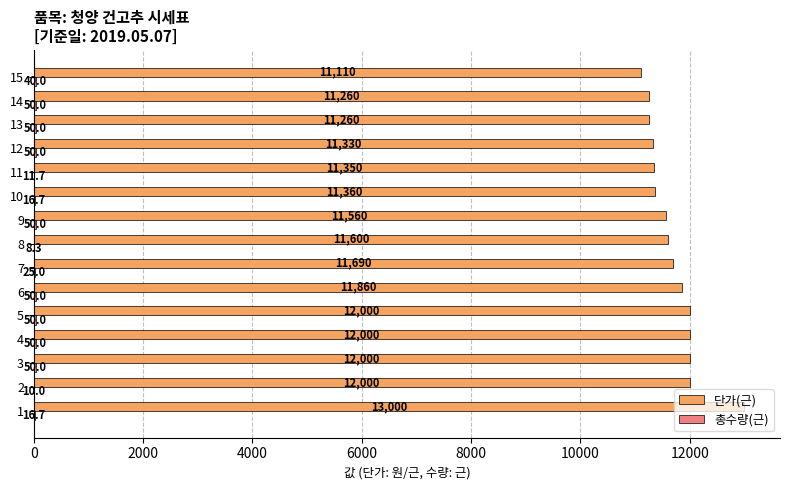

What is the highest value of the 단가(근) series?

13000.0